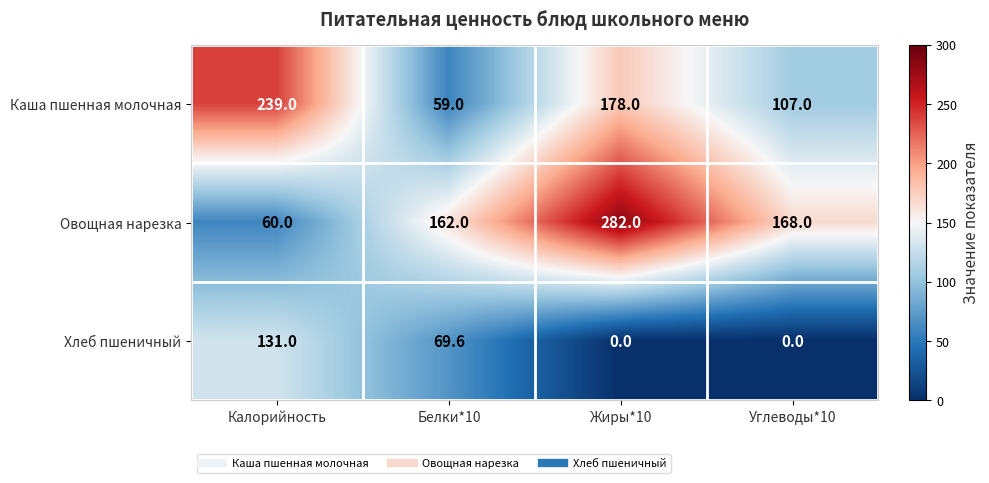

The Каша пшенная молочная series shows 120.8 at Калорийность. True or false?

False